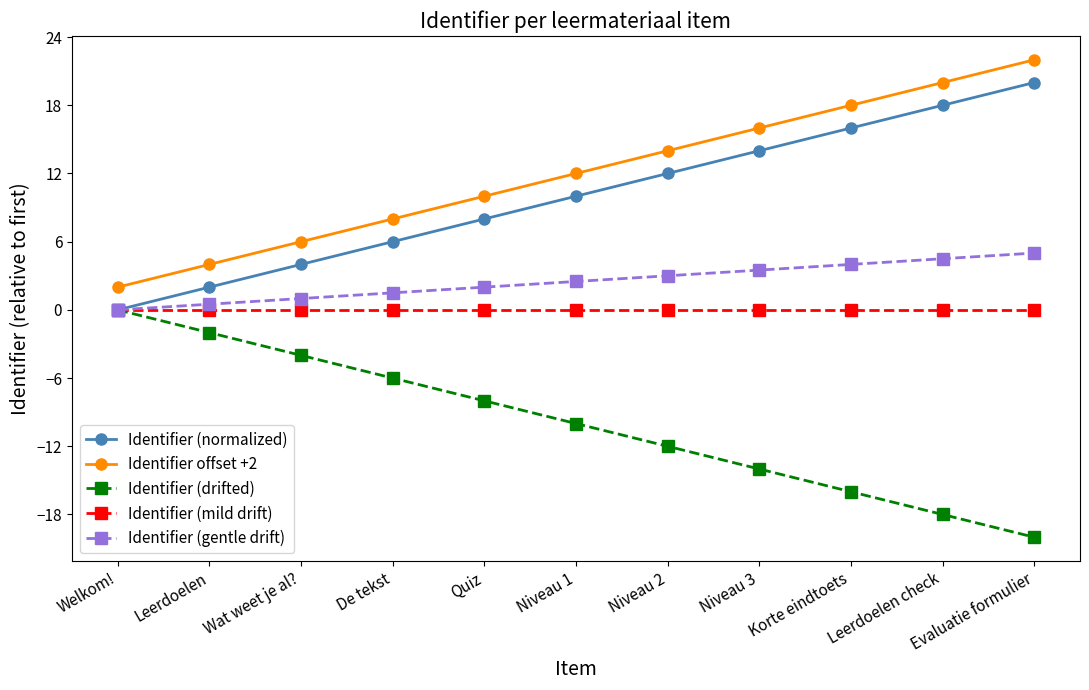

What is the difference between the highest and lowest values at Niveau 2?

26.0